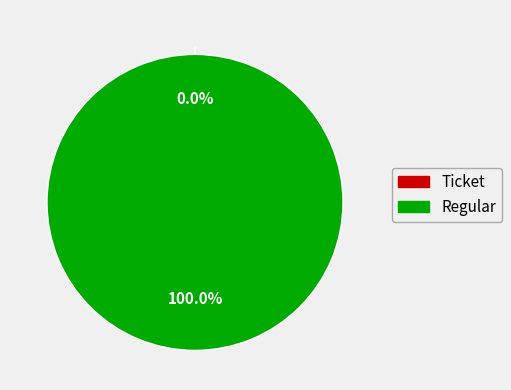

How many slices are in this pie chart?

2